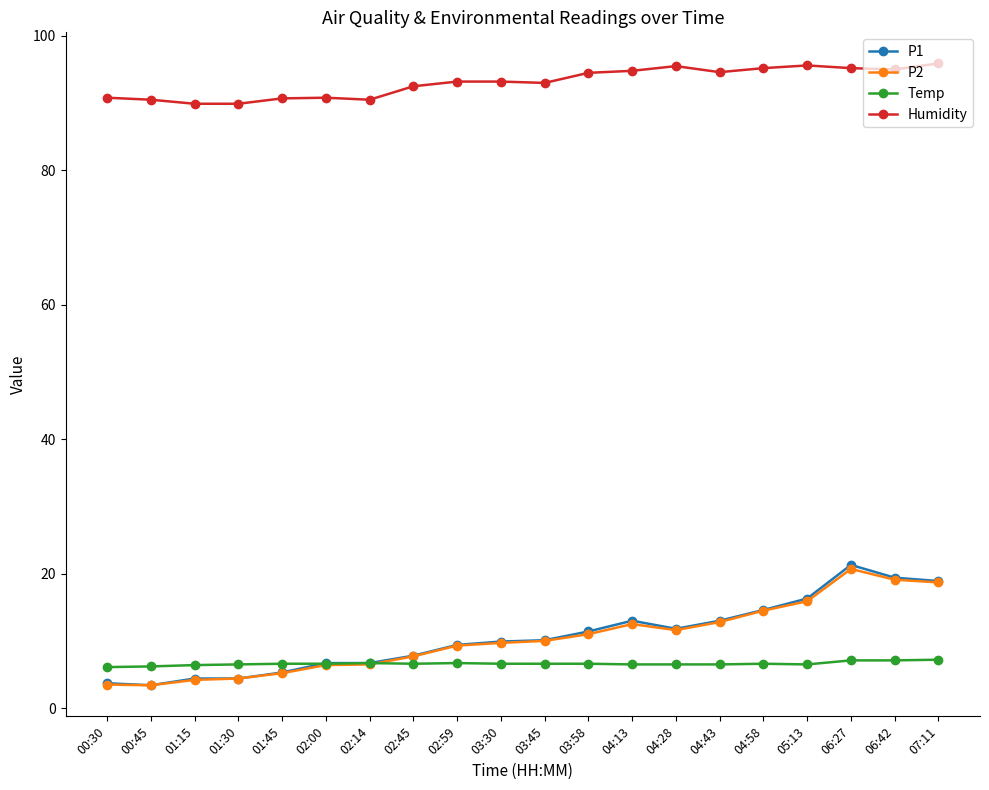

The value of P1 at 04:43 is 13.0. True or false?

True